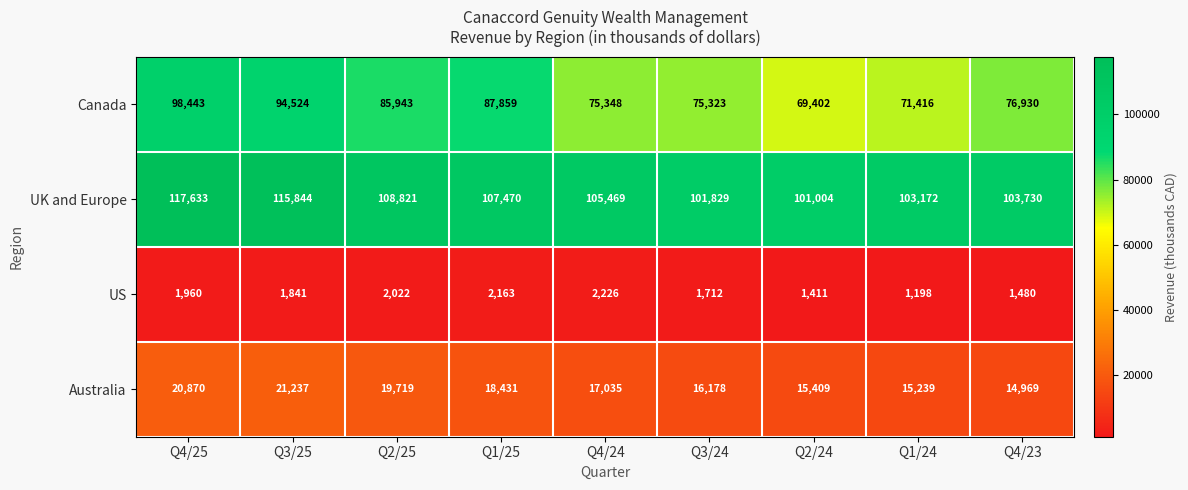

What is the approximate value of US at Q4/25, to the nearest 50?

1950